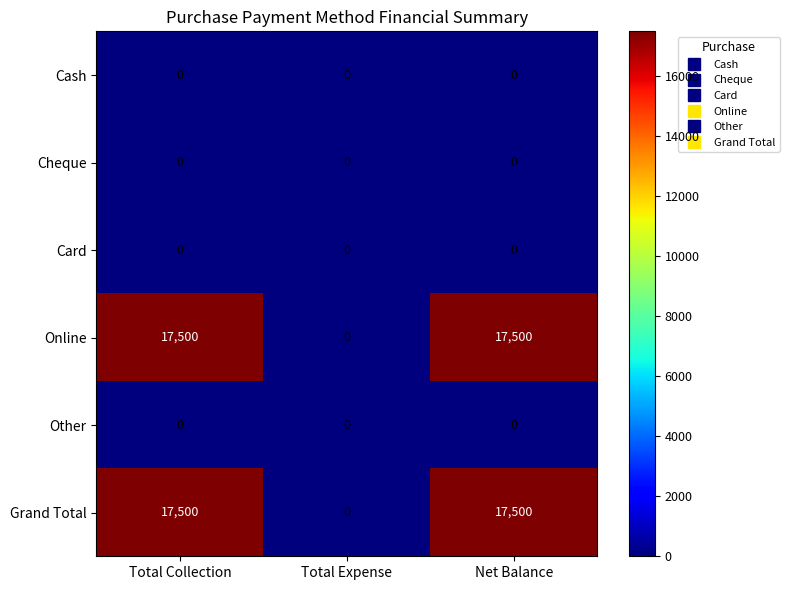

True or false: Grand Total has a value of 17500 at Net Balance.

True